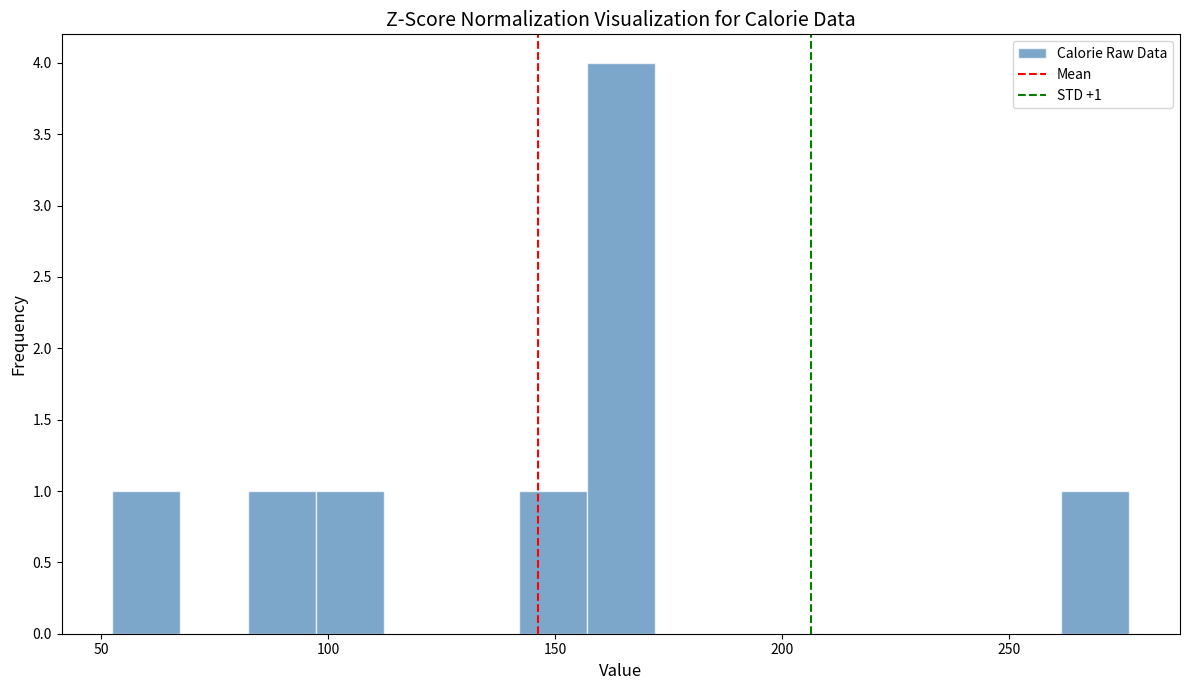

Read against the x-axis, roughly where is the centre of the tallest bar?

165